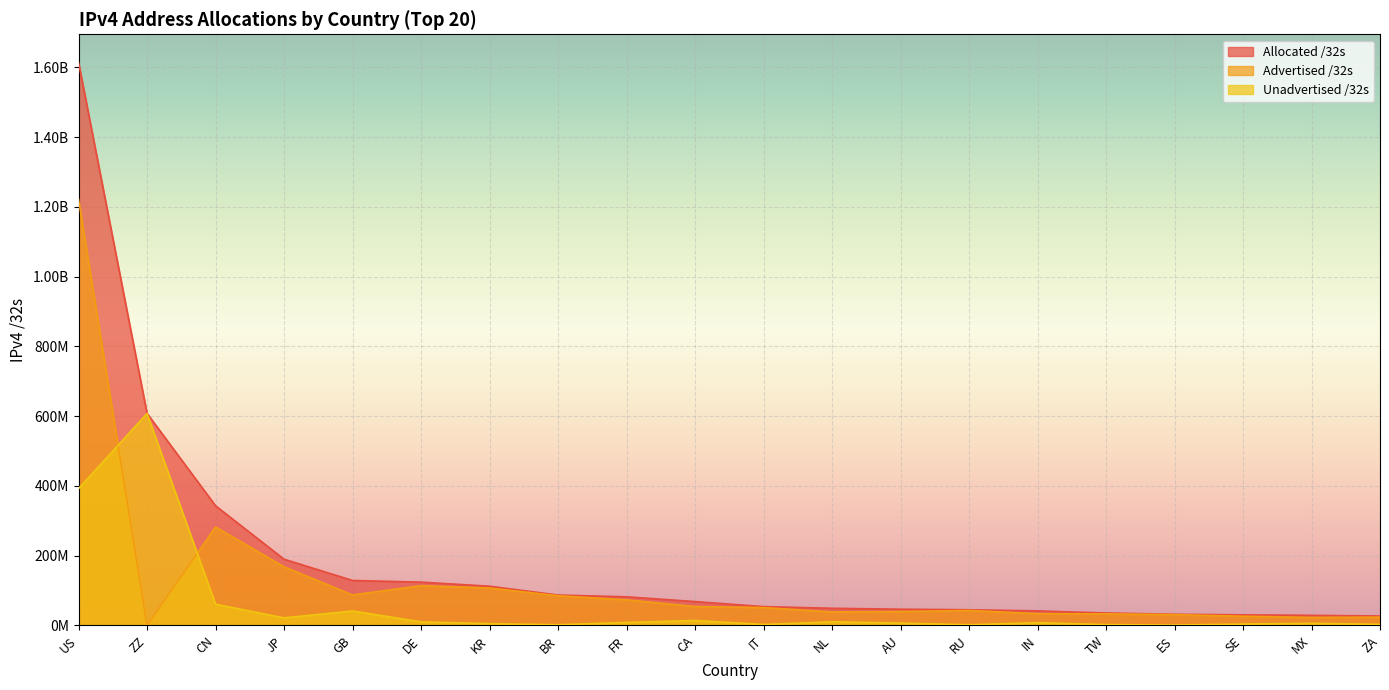

Which category has the highest value in the Advertised /32s series?

US